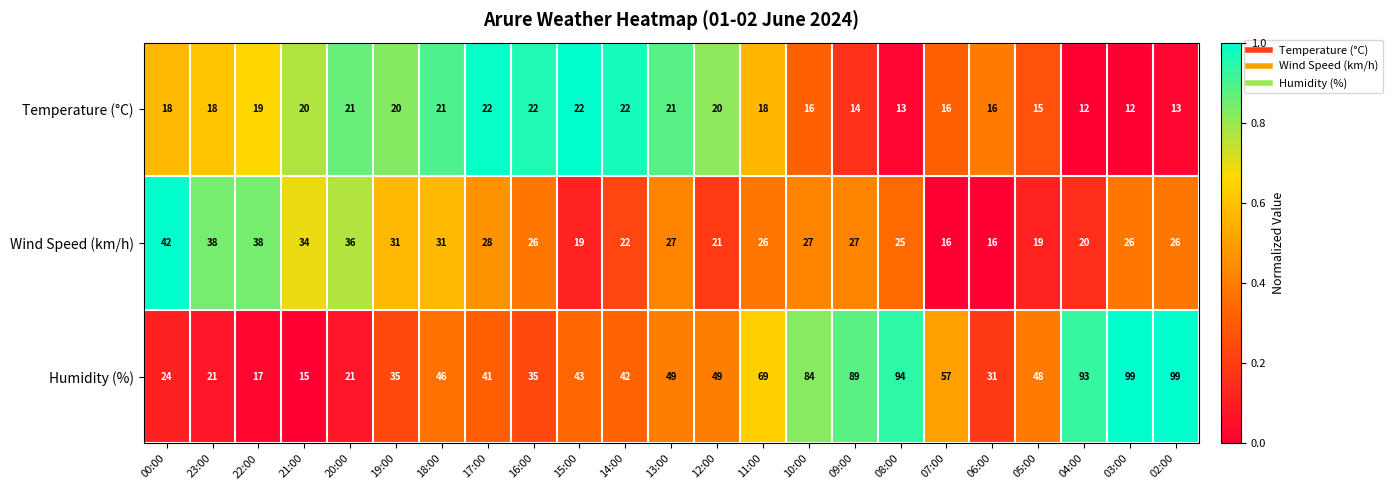

What is the average value of the Wind Speed (km/h) series?

27